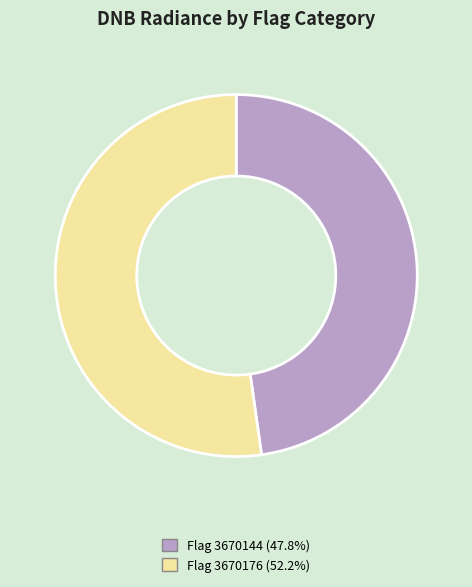

Does any single category account for the majority?

Yes